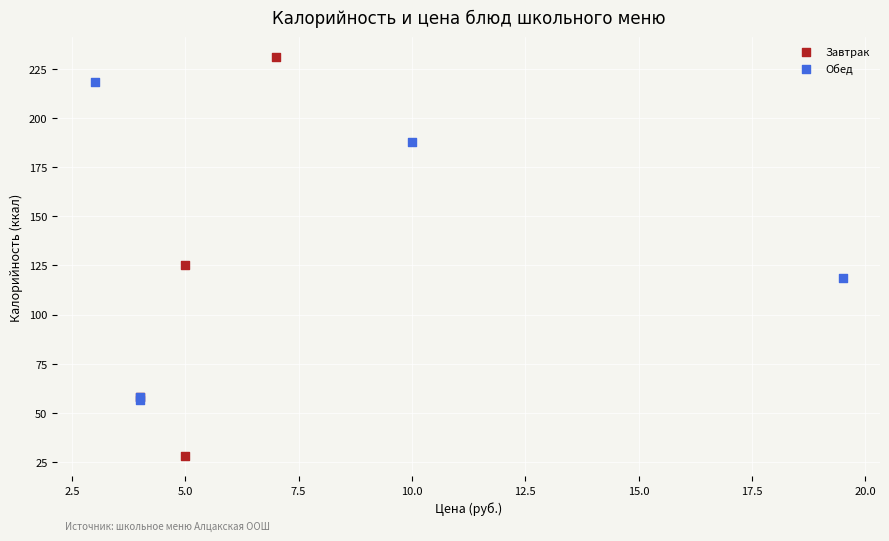

Which series has the widest spread of Y values?

Завтрак